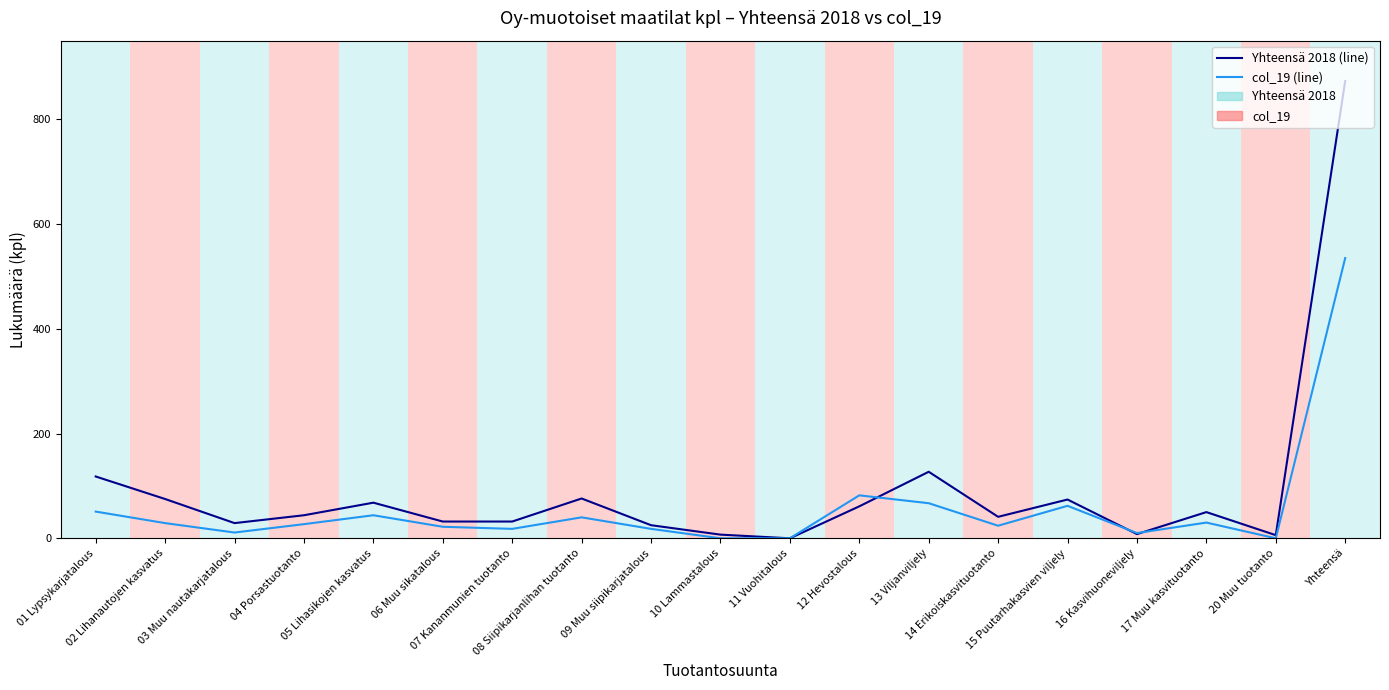

List the series in order of their overall mean, lowest first.

col_19, Yhteensä 2018